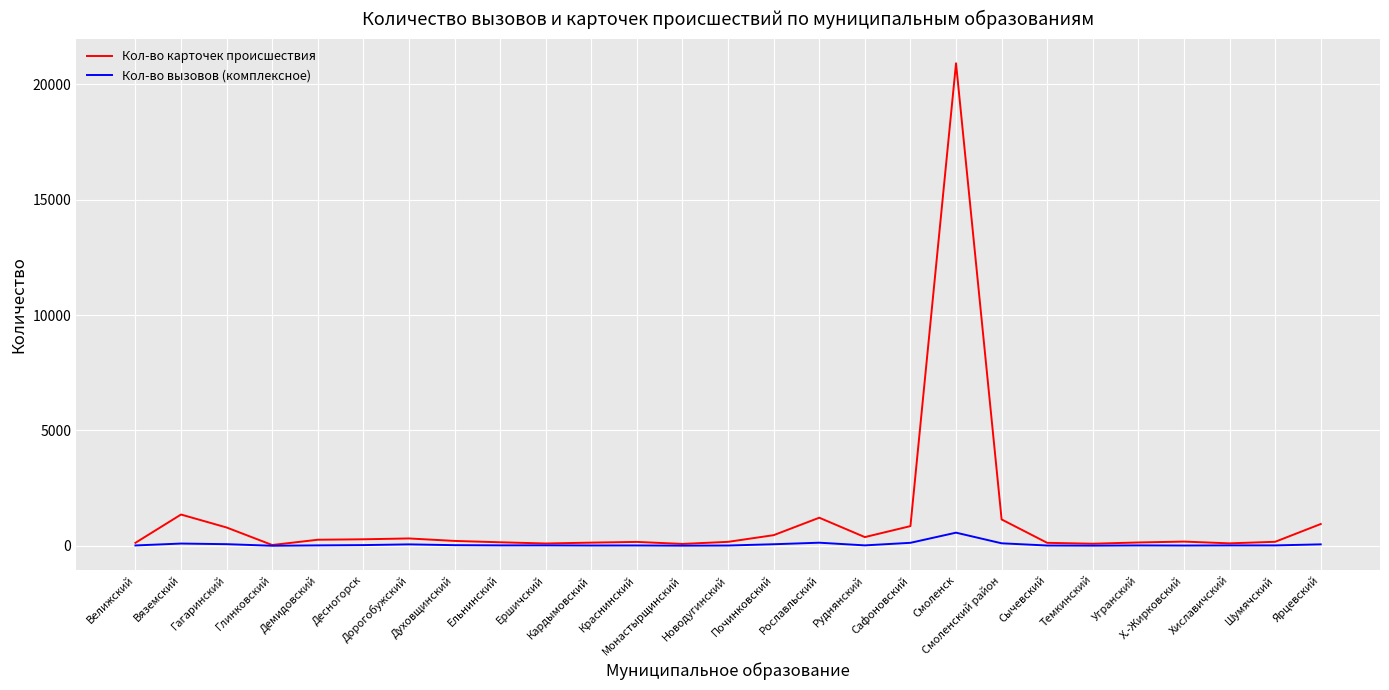

Rank the series by their maximum value, from highest to lowest.

Кол-во карточек происшествия, Кол-во вызовов (комплексное)